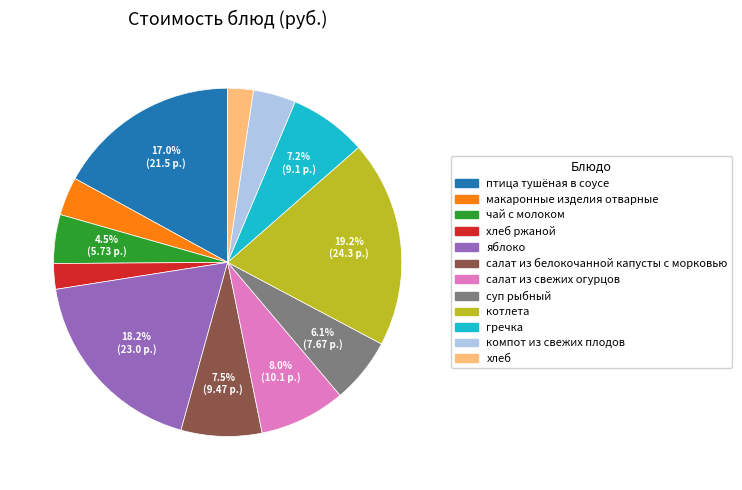

Is there a majority slice in this chart?

No